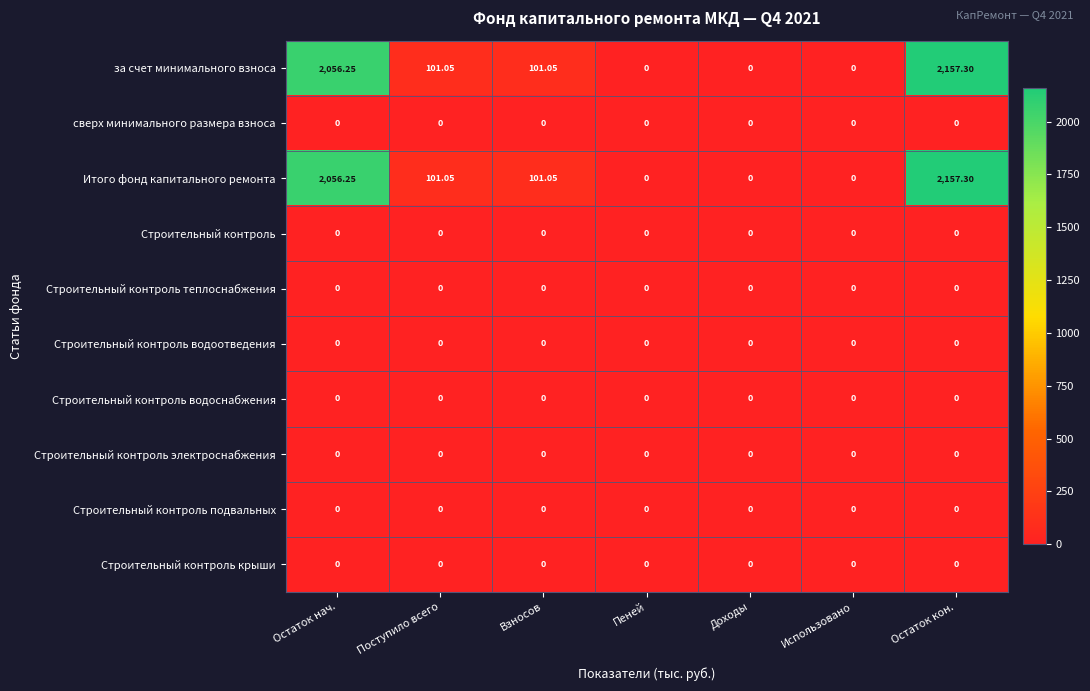

Which label corresponds to the largest value in the chart?

Остаток кон.